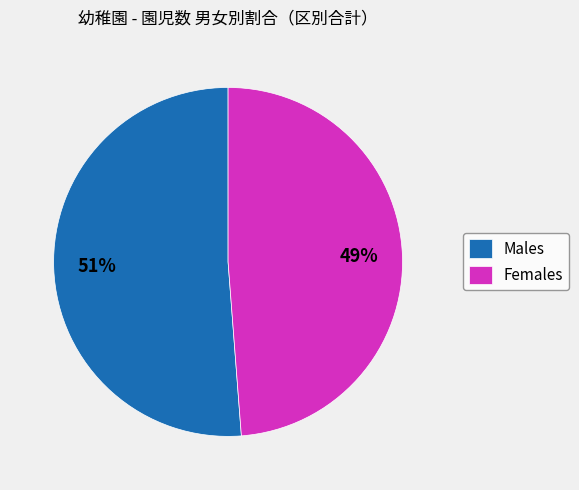

To the nearest percent, what is the difference between the largest and smallest slice percentages?

2%